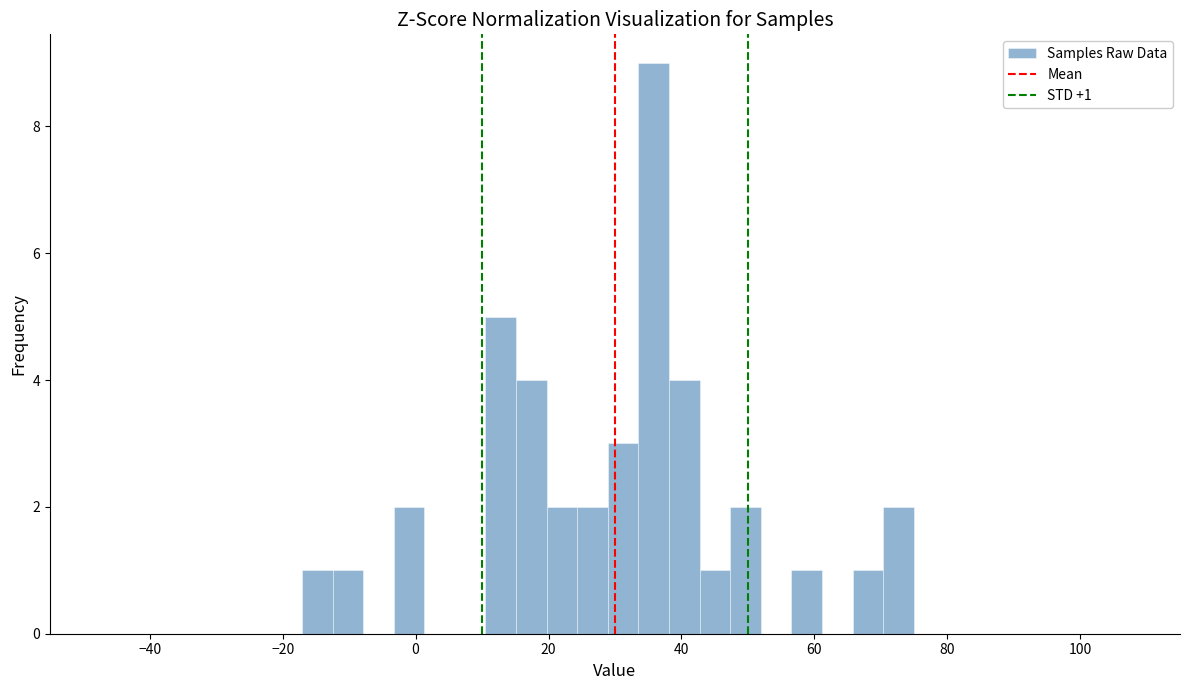

Around what value on the x-axis is the tallest bar? Give the approximate position of its centre, as read against the axis.

36